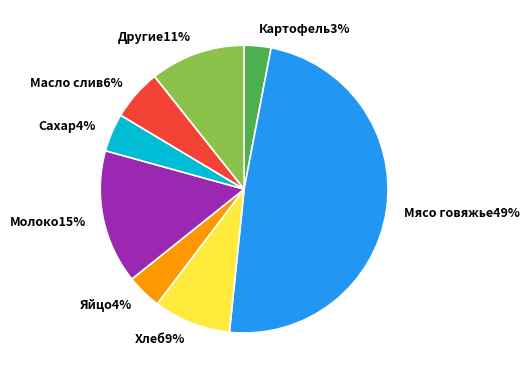

To the nearest percent, what is the difference between the largest and smallest slice percentages?

46%